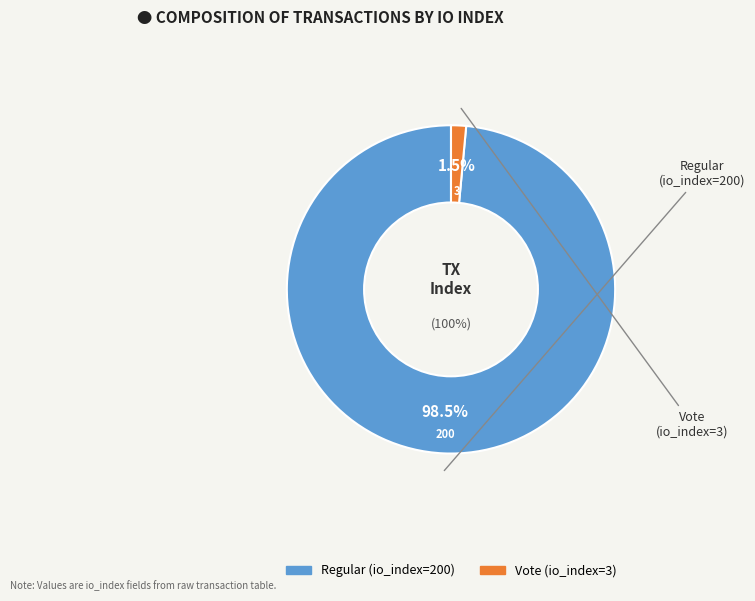

Which slice represents more than half of the pie?

Regular (io_index=200)